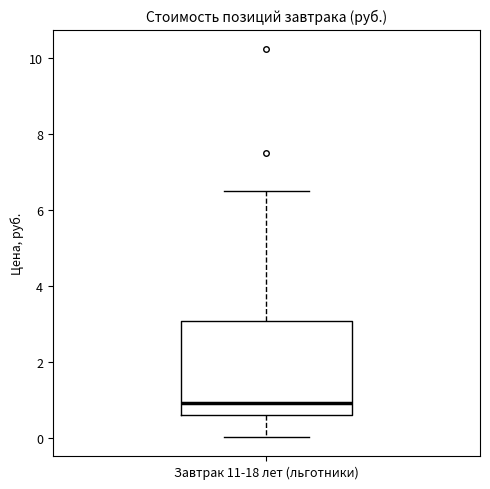

Transcribe this box plot: give where the median line is, the range the box spans, and where the two whiskers end, as read against the y-axis. The values are not printed on the chart, so give them approximately, as read against the axis.

median 1.0, box 0.6 to 3.0, whiskers 0.0 to 6.6